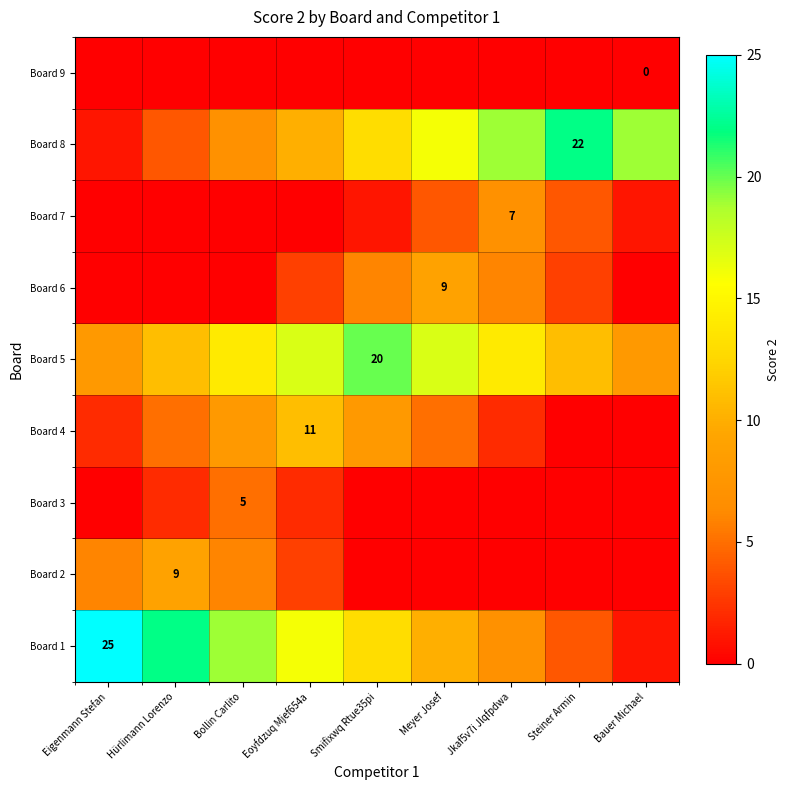

The Board 1 series shows 10 at Eigenmann Stefan. True or false?

False